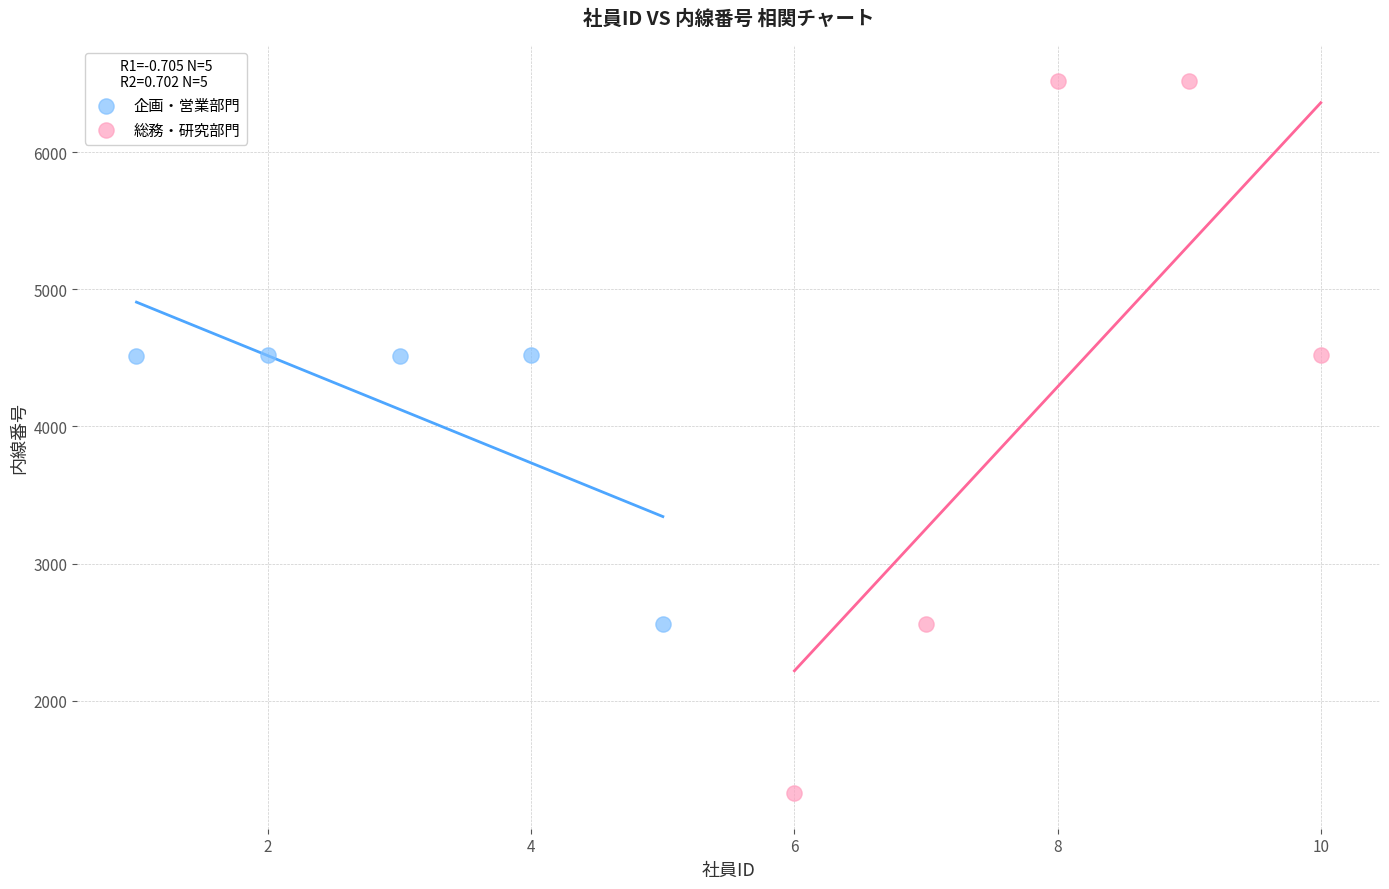

What are all the series names shown in the legend?

企画・営業部門, 総務・研究部門